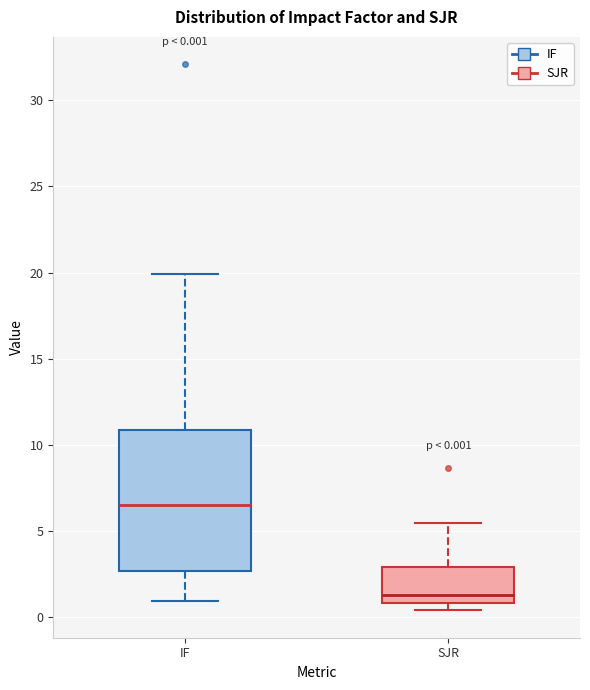

Which box's median line is the lowest?

SJR